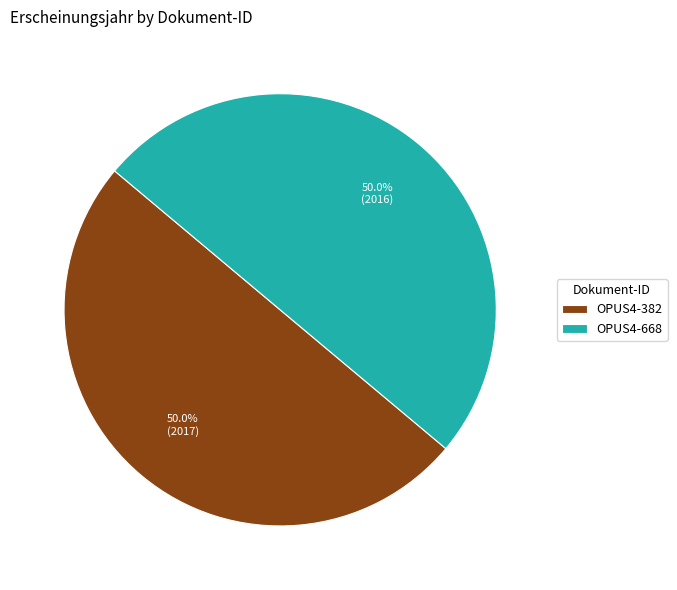

How many segments does this pie chart have?

2